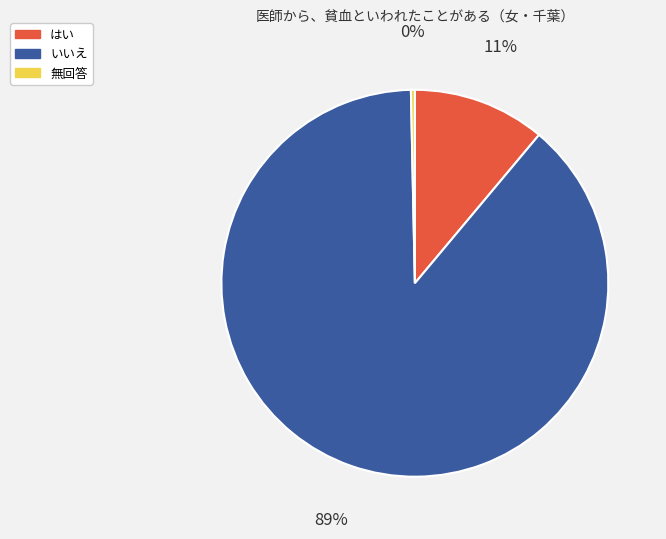

What is the majority slice?

いいえ